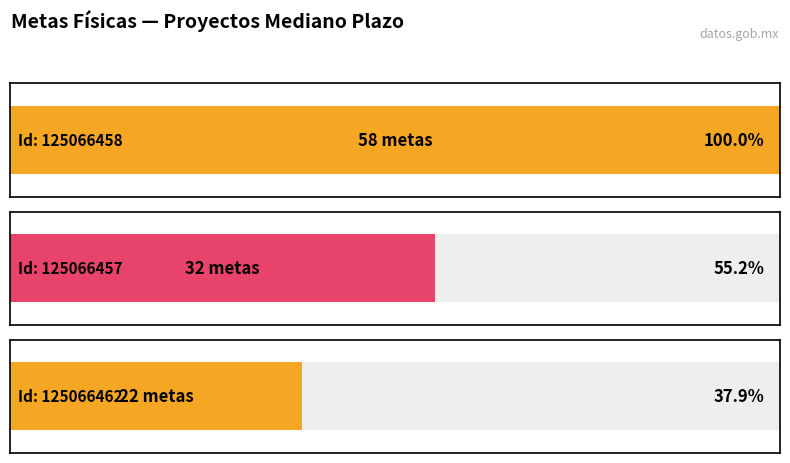

Rank the categories by value from highest to lowest.

125066458, 125066457, 125066462